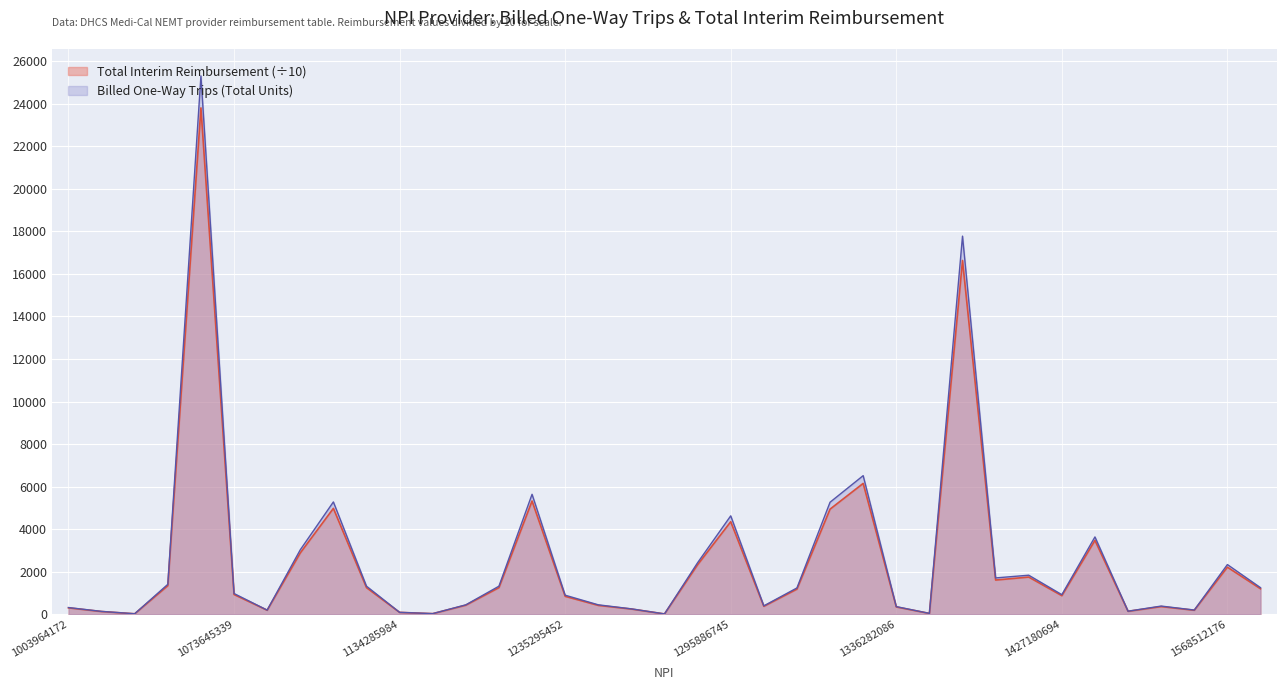

Which series has the widest spread of values?

Billed One-Way Trips (Total Units)